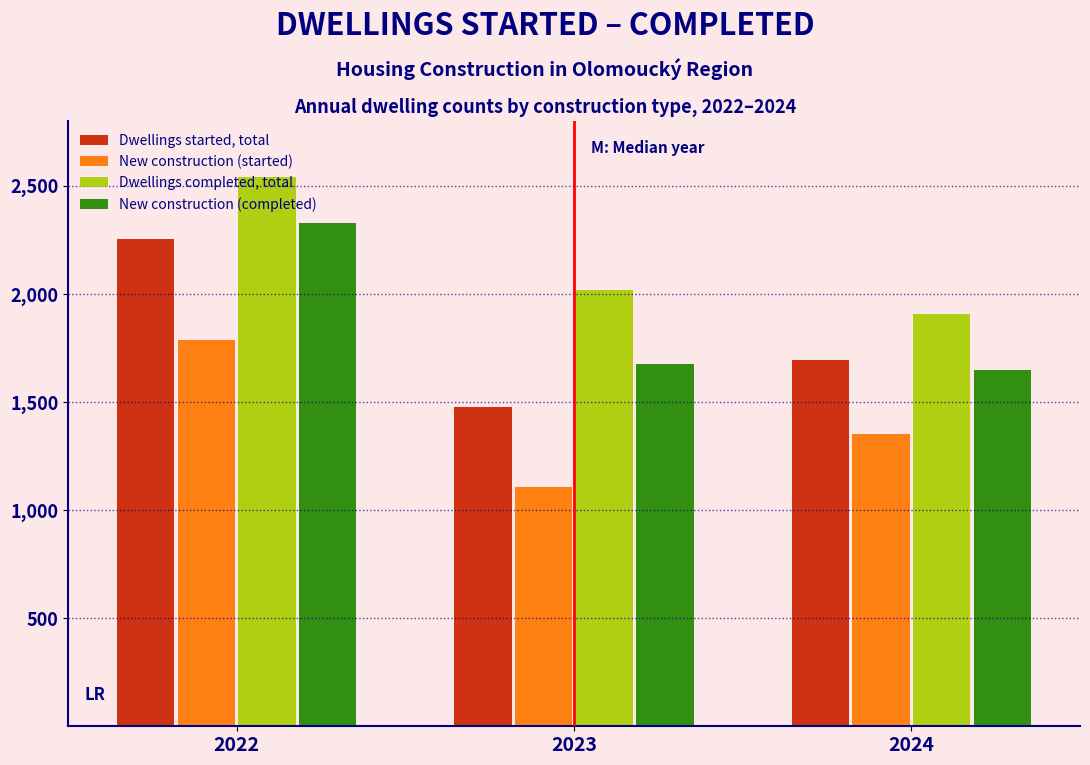

At which category does the chart reach its peak across all series?

2022